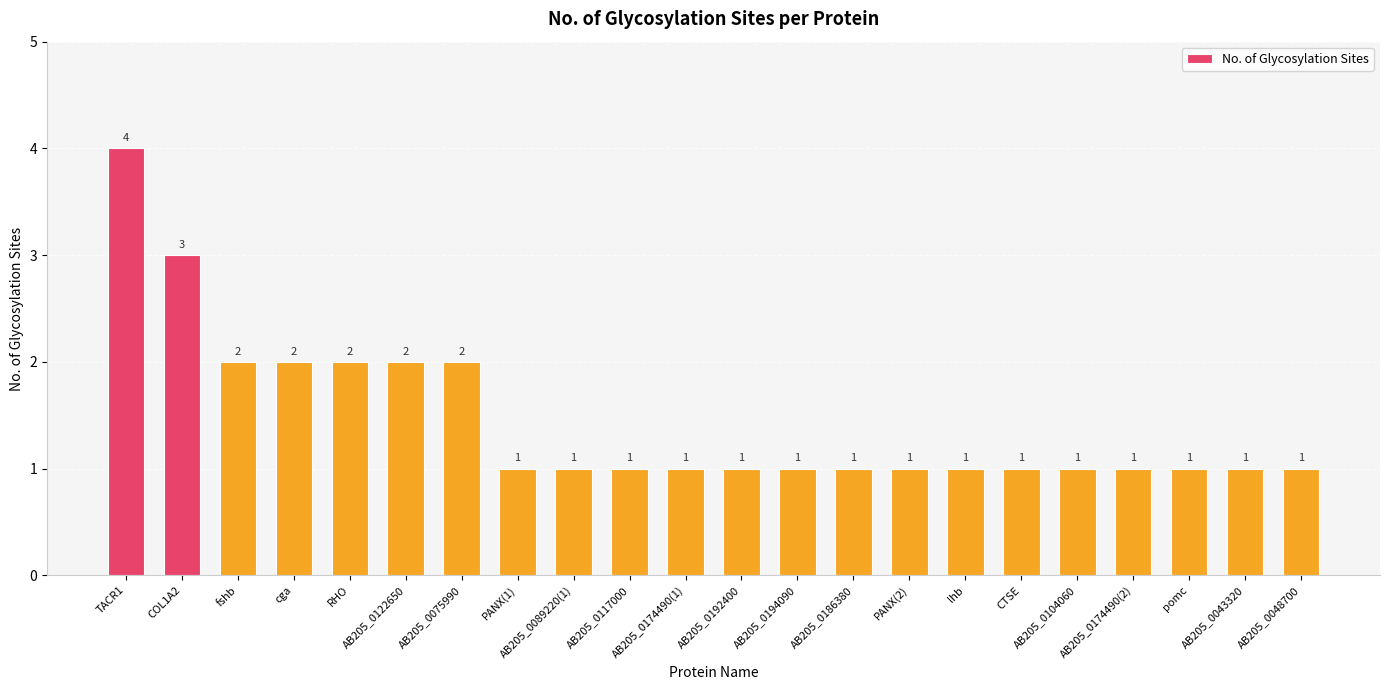

Read the value at AB205_0174490(2).

1